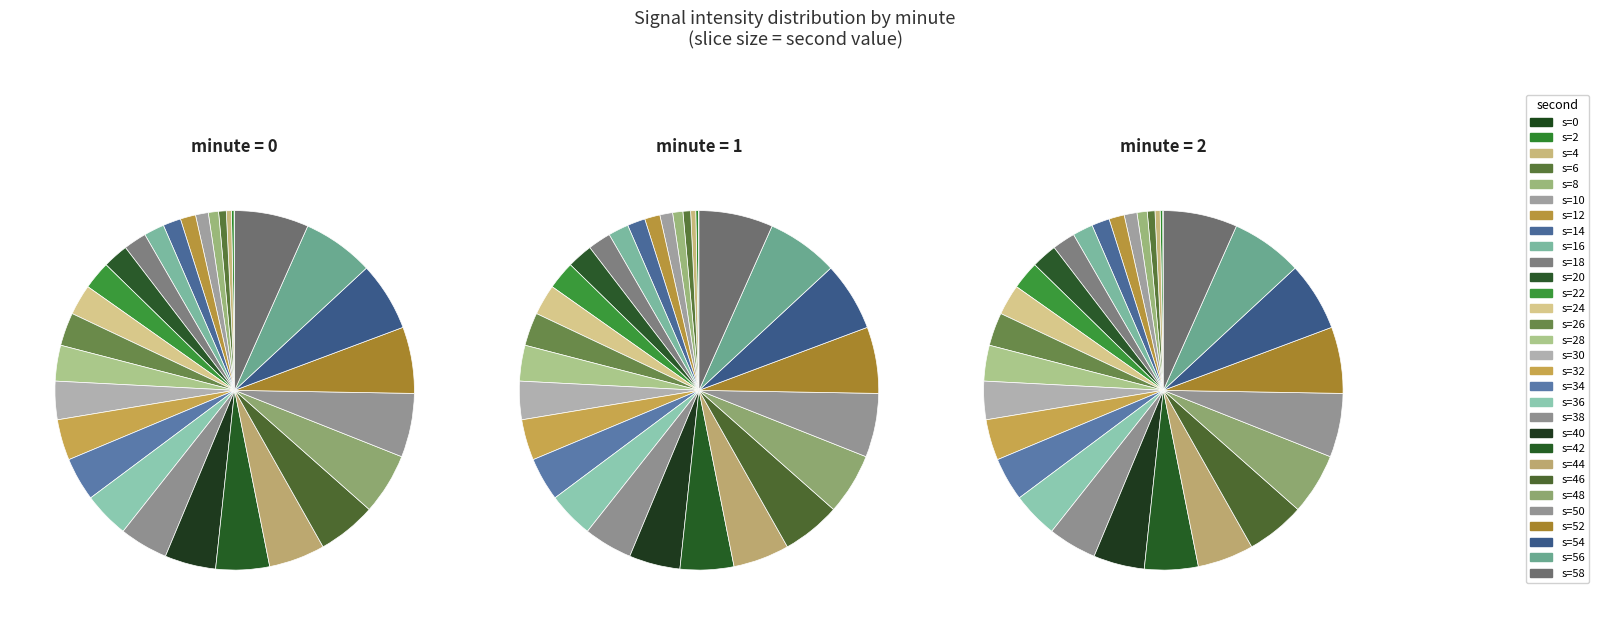

How much of the chart is everything except 52?

94.0%